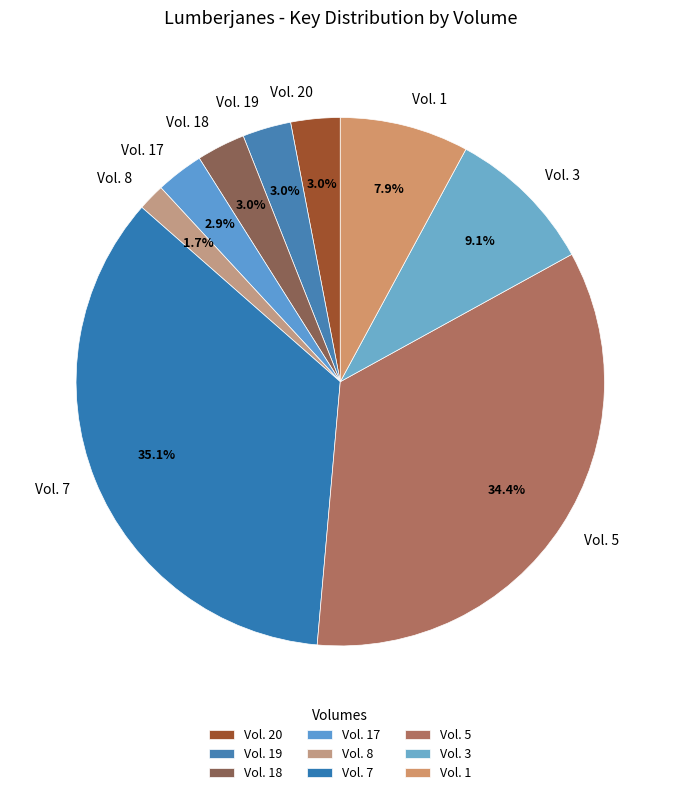

The Vol. 20 slice represents 10% of the pie. True or false?

False